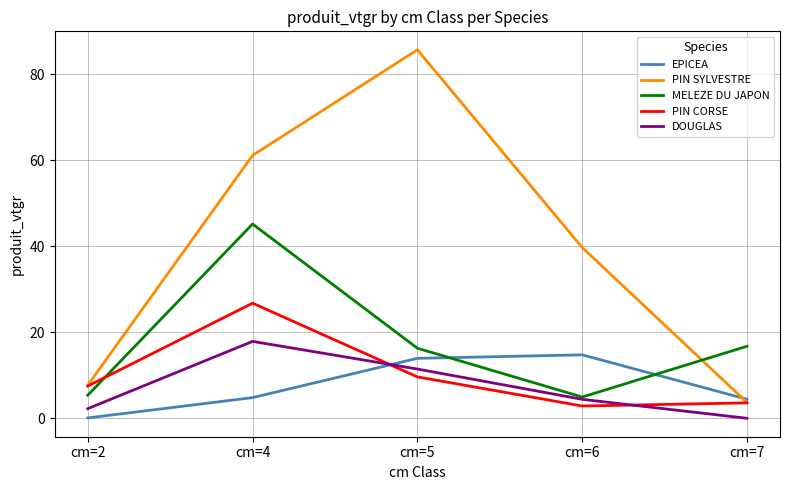

Reading left to right, transcribe all the data shown in this chart.

EPICEA: 0.1	4.8	13.9	14.7	4.4
PIN SYLVESTRE: 7.7	61.1	85.7	39.7	3.7
MELEZE DU JAPON: 5.4	45.2	16.3	4.9	16.7
PIN CORSE: 7.5	26.8	9.6	2.9	3.6
DOUGLAS: 2.2	17.9	11.4	4.4	0.0